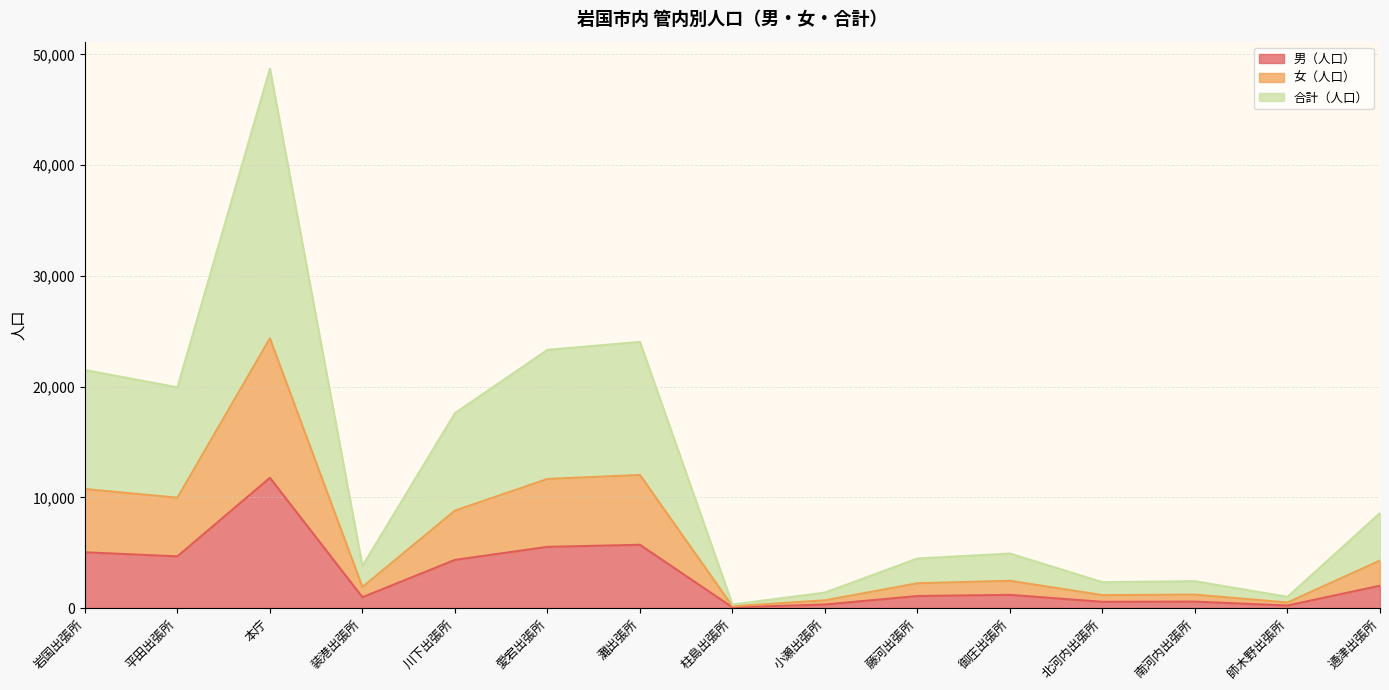

Which has a higher value, 灘出張所 or 北河内出張所?

灘出張所